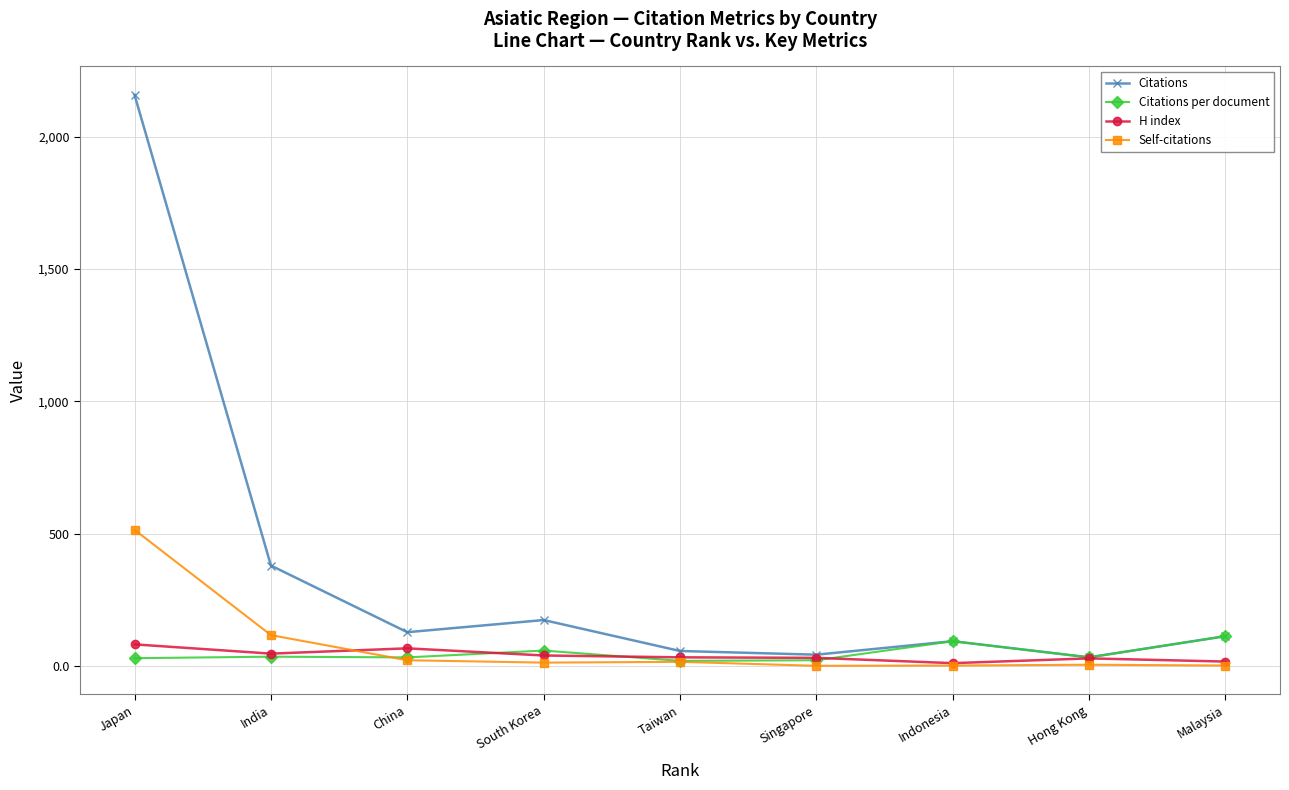

What is the lowest value of the H index series?

10.0